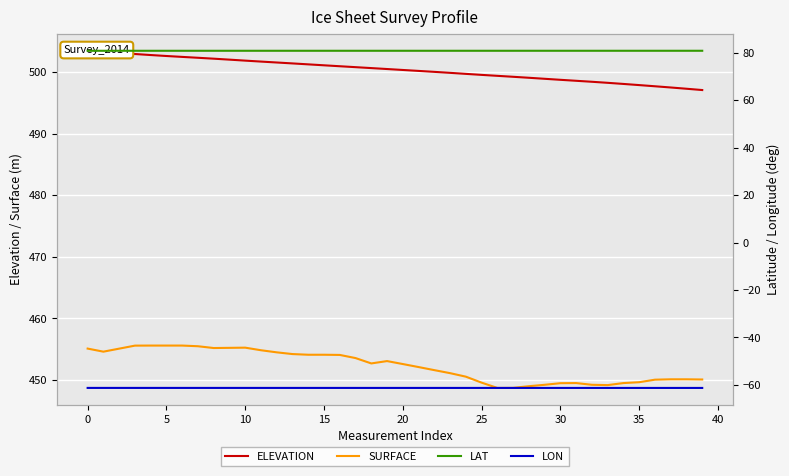

The value of LAT at 14 is 80.8. True or false?

True